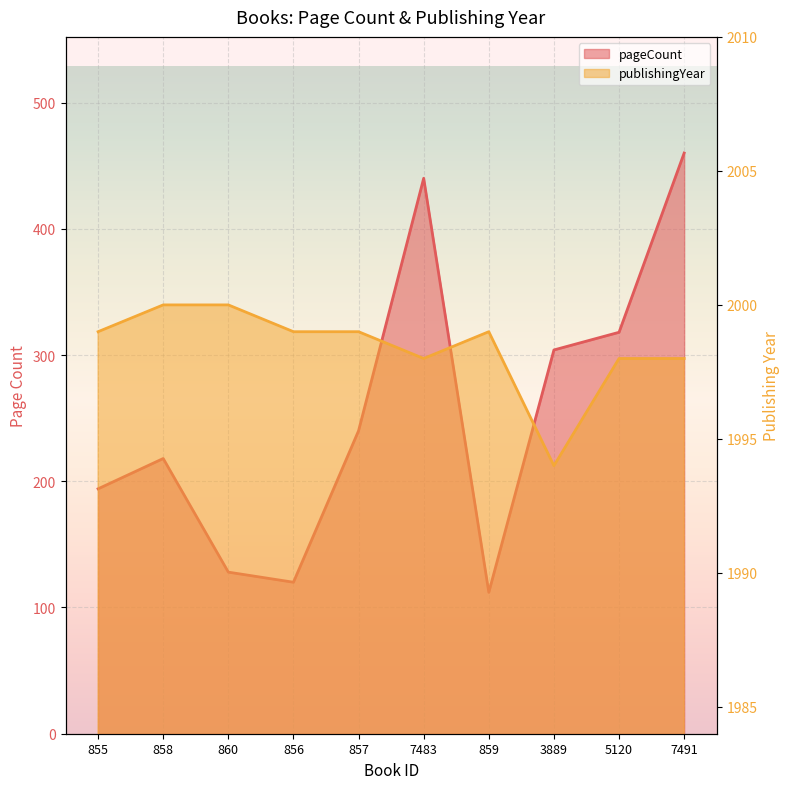

Which series has the largest total across all categories?

publishingYear